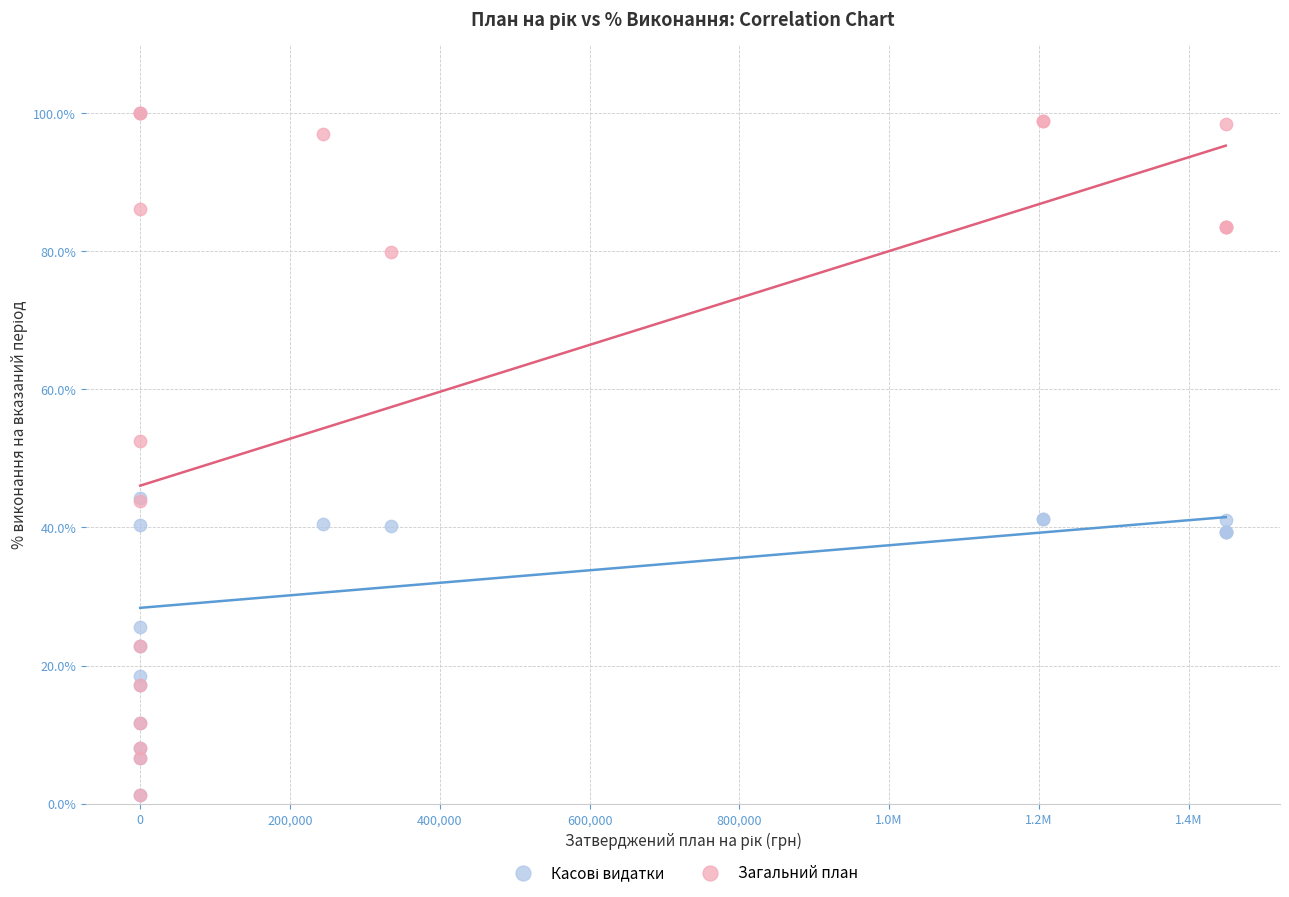

In the Загальний план series, what Y value is closest to 50?

52.6